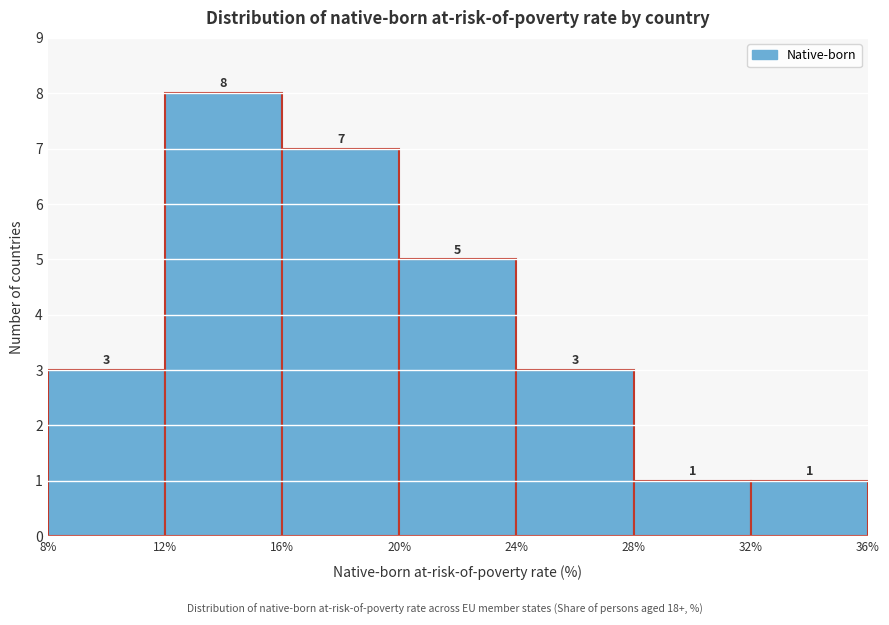

How tall is the bar that spans 12% to 16% on the x-axis?

8